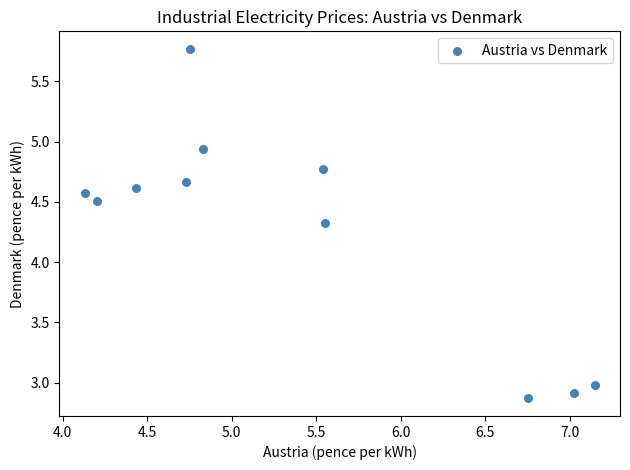

What is the average X value?

5.4